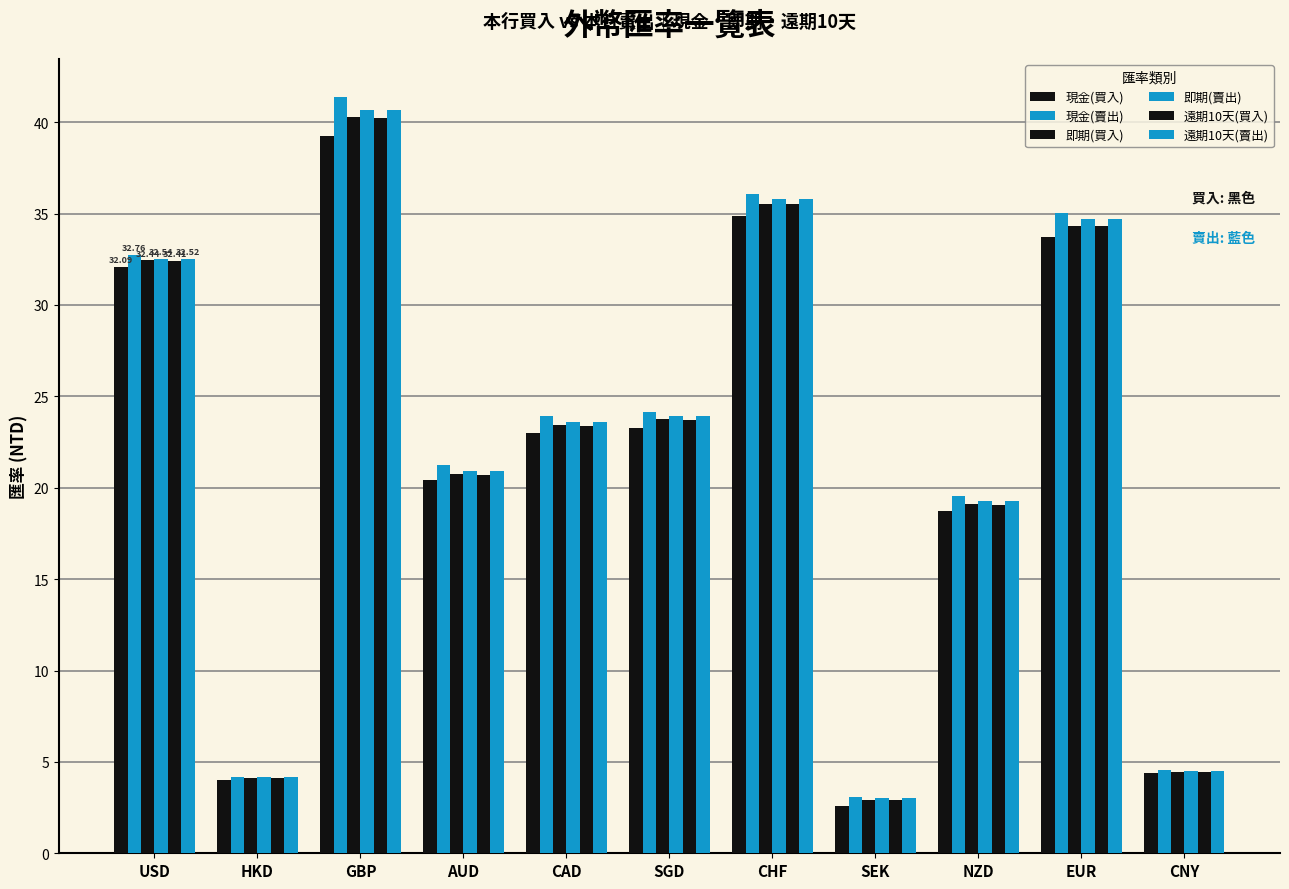

What is the label of the 2nd bar from the left?

HKD